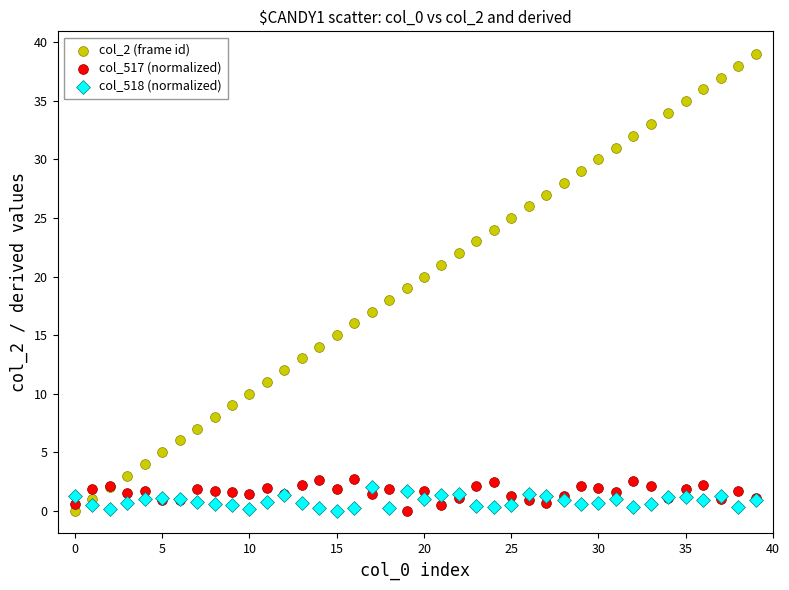

Which series contains the highest Y value?

col_2 (frame id)